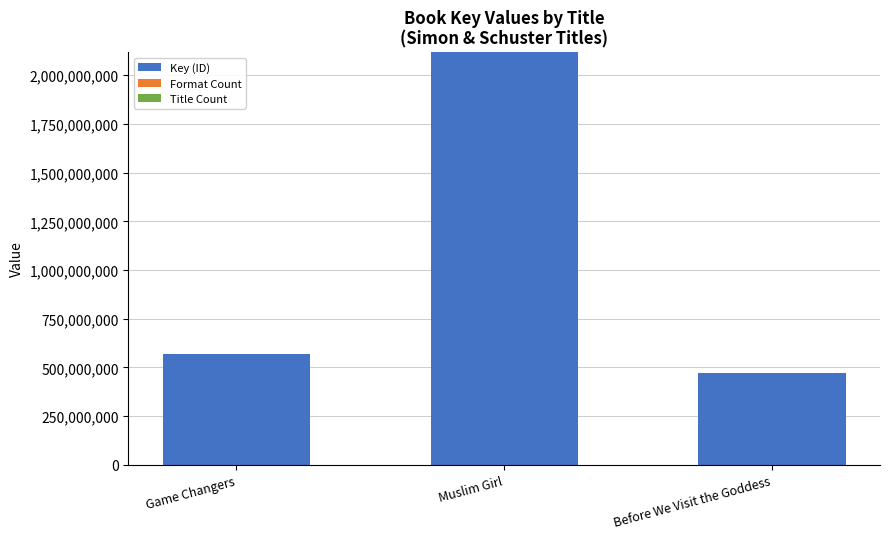

What is the maximum value for Key (ID)?

2118084639